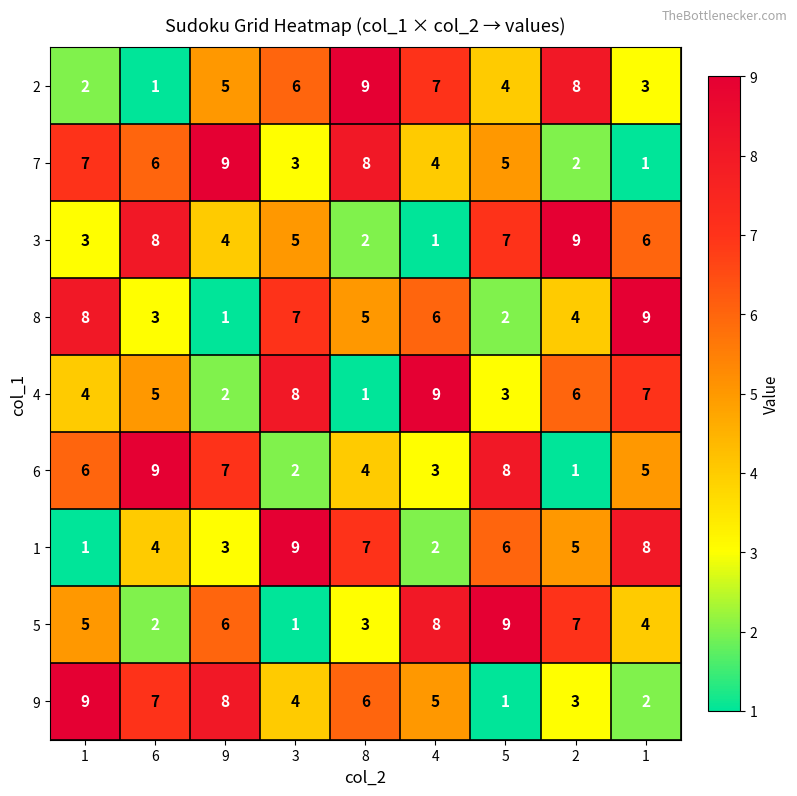

How many categories are shown in the chart?

9